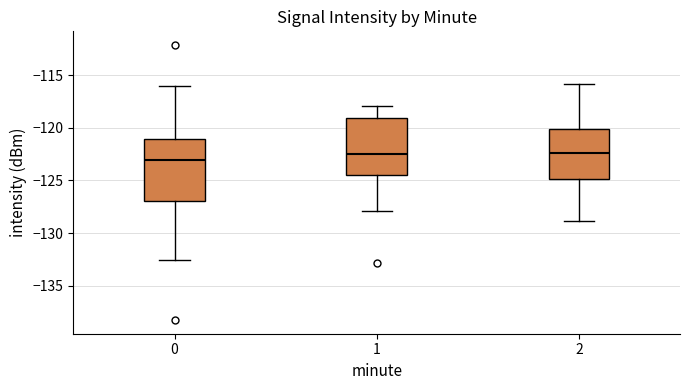

Reading left to right, transcribe this box plot: for each box, give where its median line is, the range the box spans, and where its two whiskers end, as read against the y-axis. The values are not printed on the chart, so give them approximately, as read against the axis.

0: median -123.0, box -127.0 to -121.0, whiskers -132.5 to -116.0
1: median -122.5, box -124.5 to -119.0, whiskers -128.0 to -118.0
2: median -122.5, box -125.0 to -120.0, whiskers -129.0 to -116.0